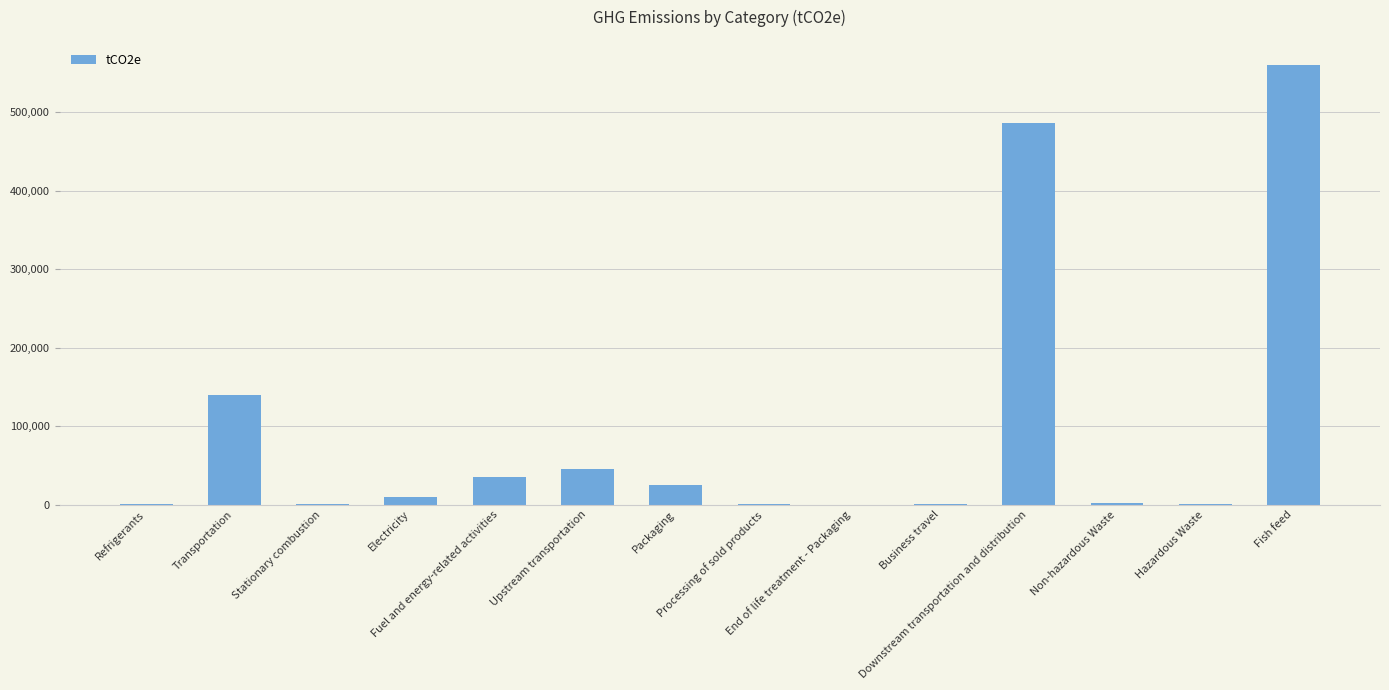

What is the maximum value shown in the chart?

560503.9